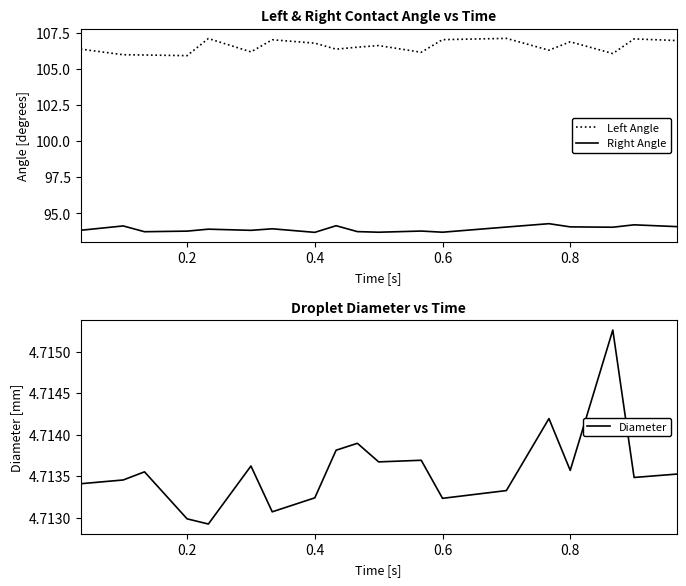

The value of Left Angle at 0.4 is 106.8. True or false?

True